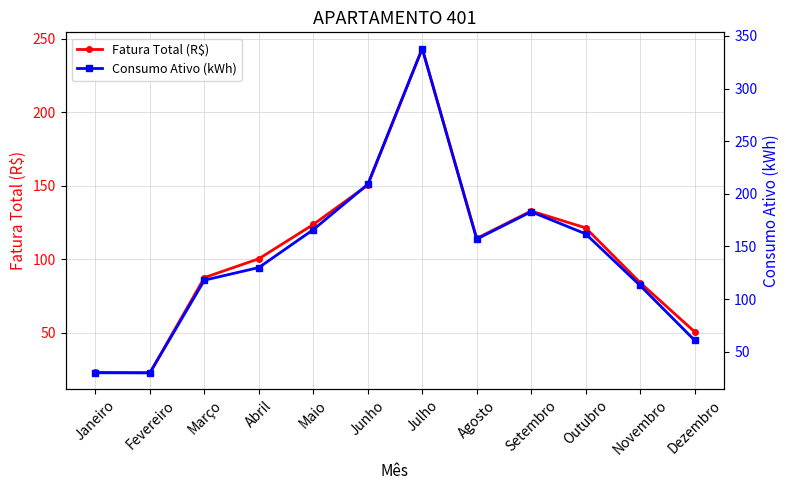

List the series in order of their peak value, lowest first.

Fatura Total (R$), Consumo Ativo (kWh)